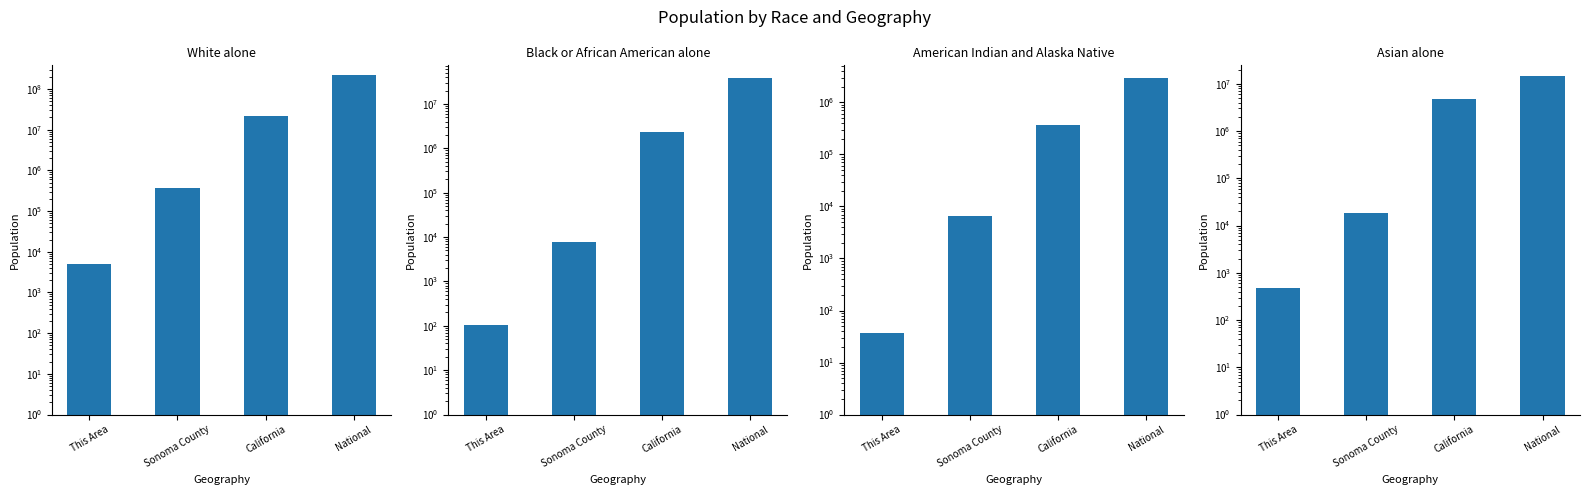

What is the average value of the White alone series?

61345897